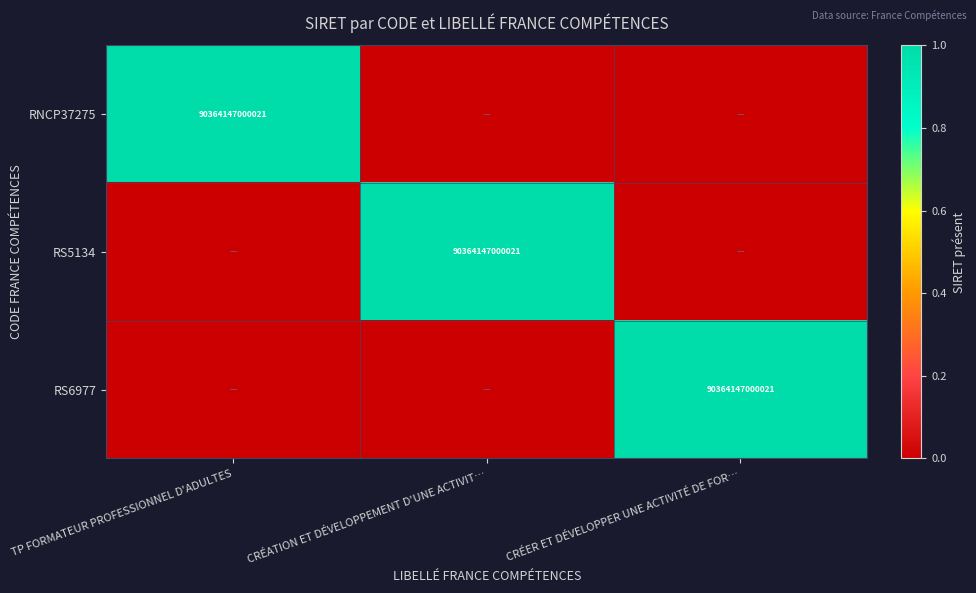

True or false: RS6977 has a value of 49627605250669 at CRÉER ET DÉVELOPPER UNE ACTIVITÉ DE FOR….

False